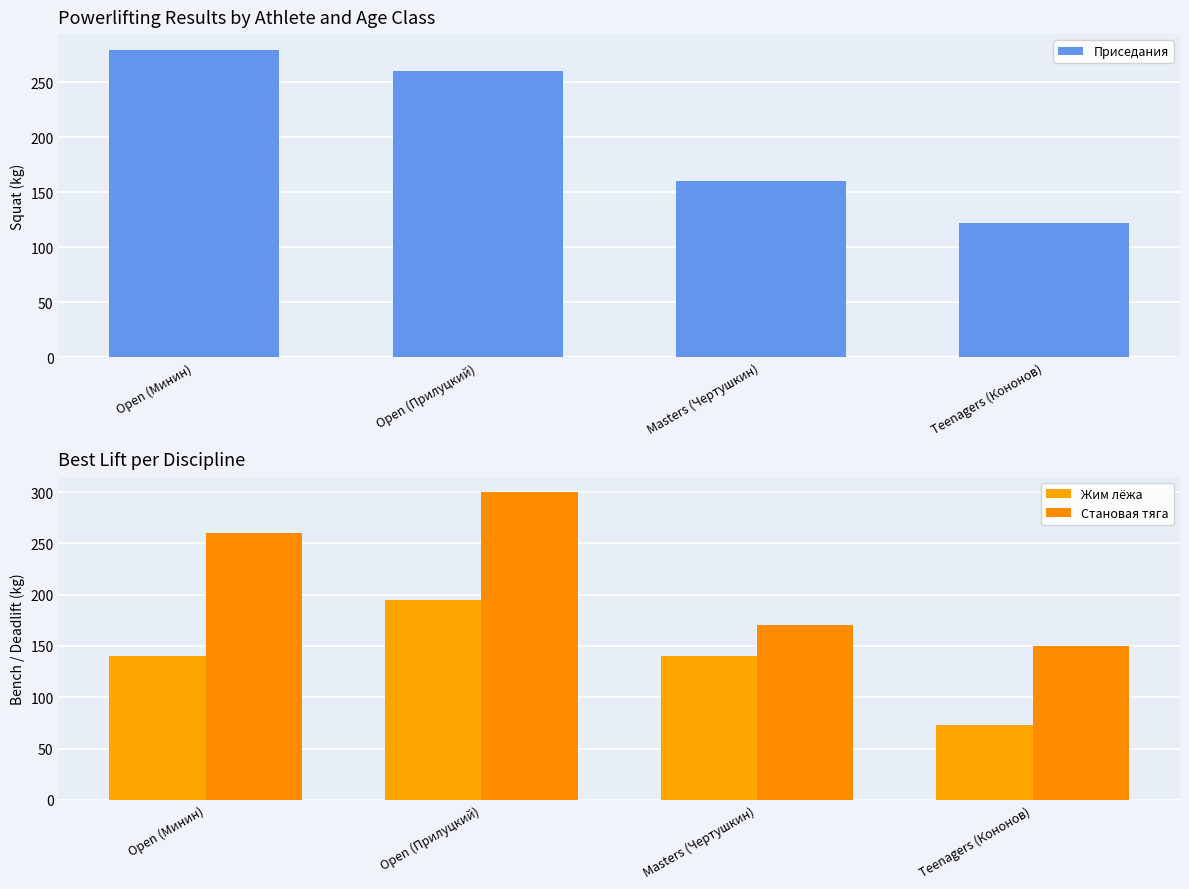

What is the difference between the Приседания values at Teenagers (Кононов) and Open (Минин)?

157.5